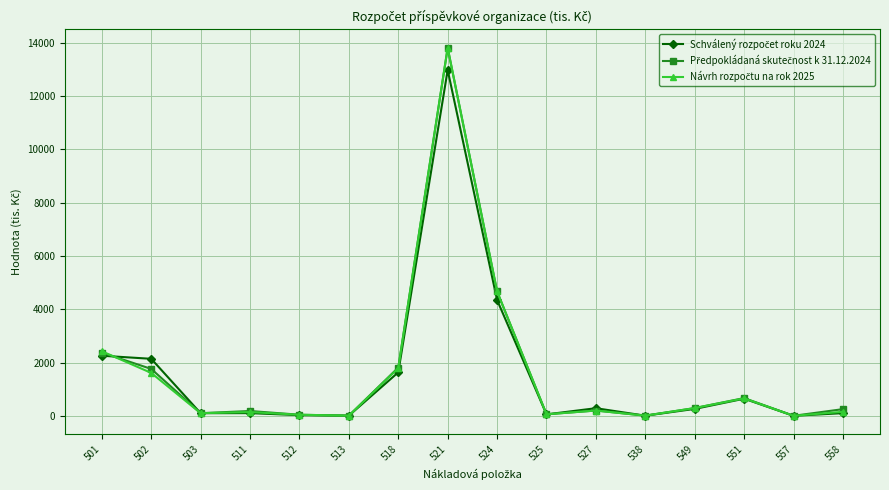

At which category is the sum across all series the highest?

521